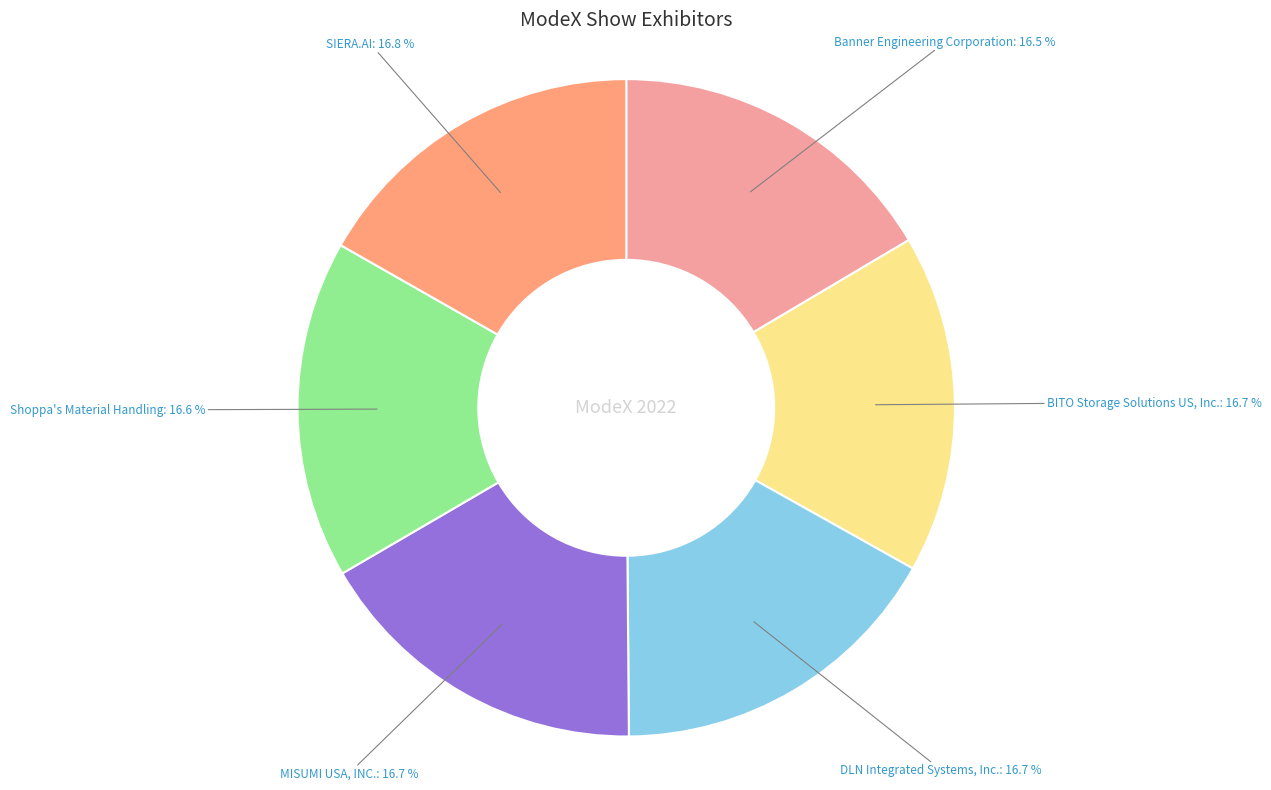

How much of the chart is everything except SIERA.AI?

83.2%